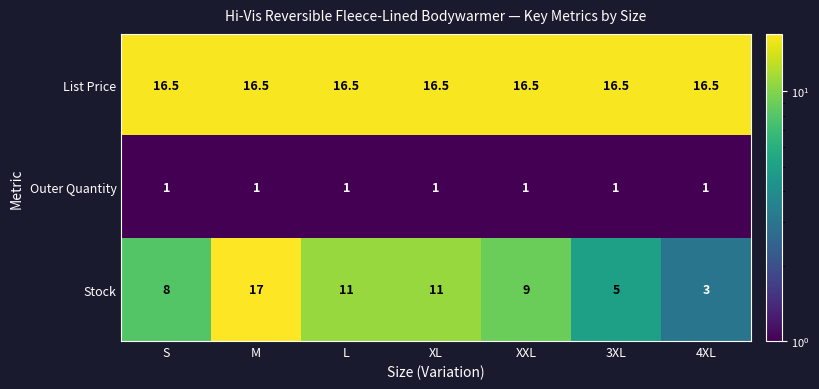

Which series changed the most between S and XXL?

Stock